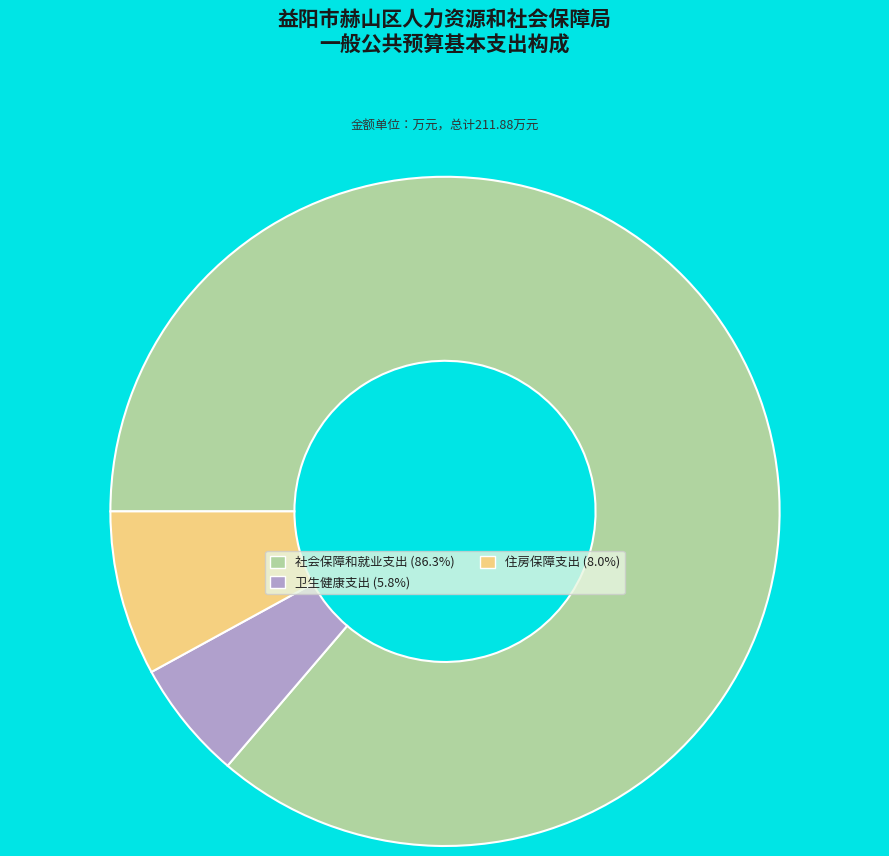

What is the ratio of the value at 社会保障和就业支出 to the value at 住房保障支出?

10.8